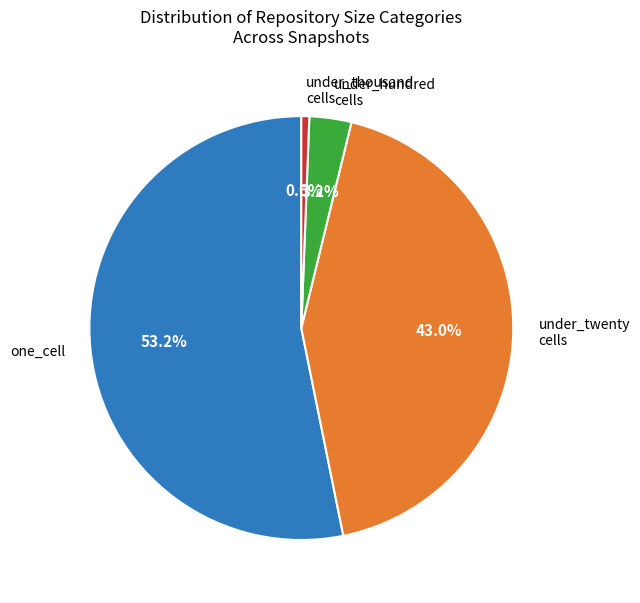

Does one_cell account for over 50% of the chart?

Yes